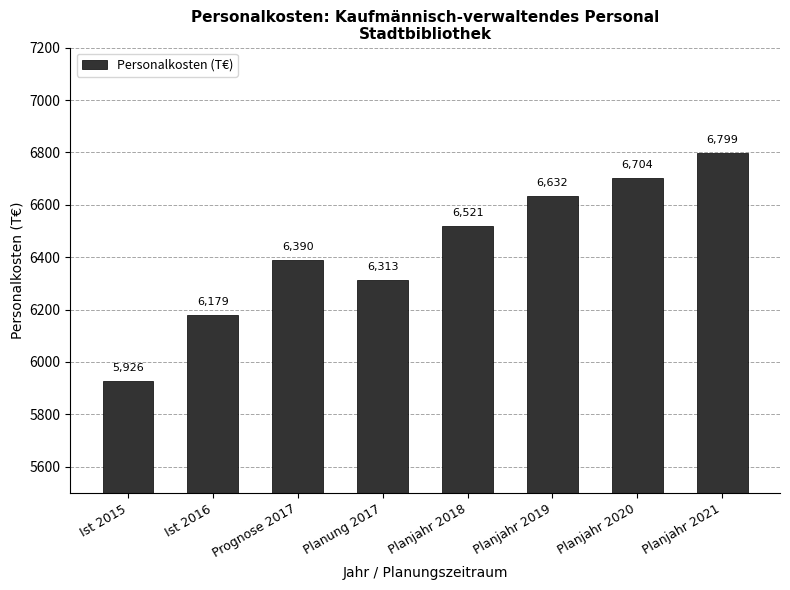

What is the change in value from Planung 2017 to Planjahr 2018?

+207.5